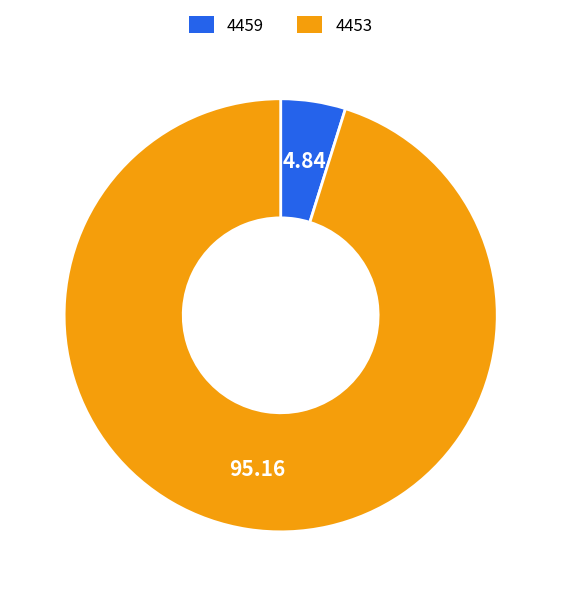

Is 4453 the majority of the pie?

Yes